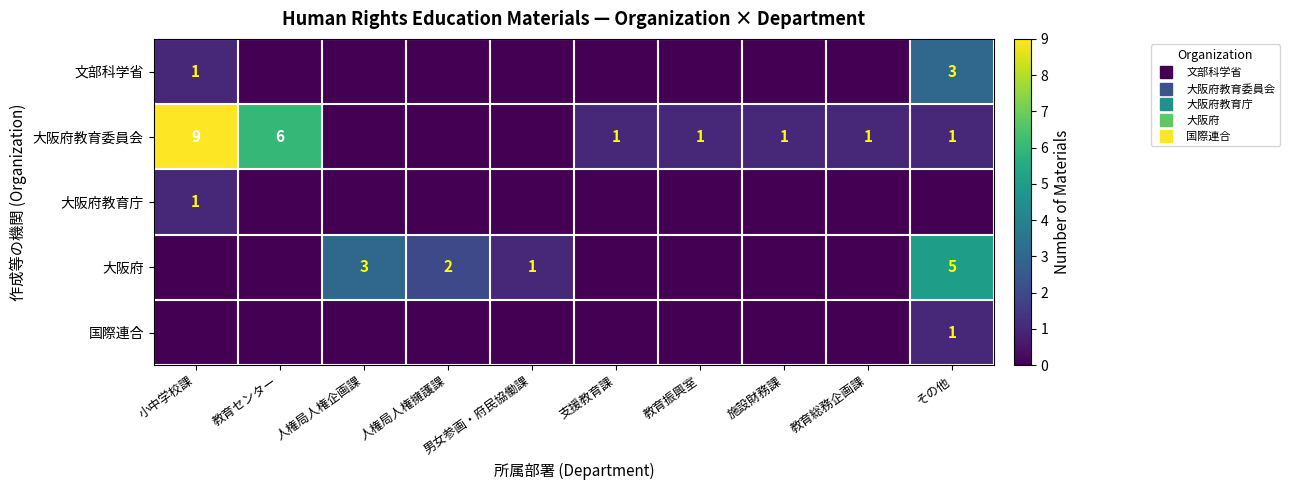

Is it true that 文部科学省 equals 1 at 小中学校課?

False